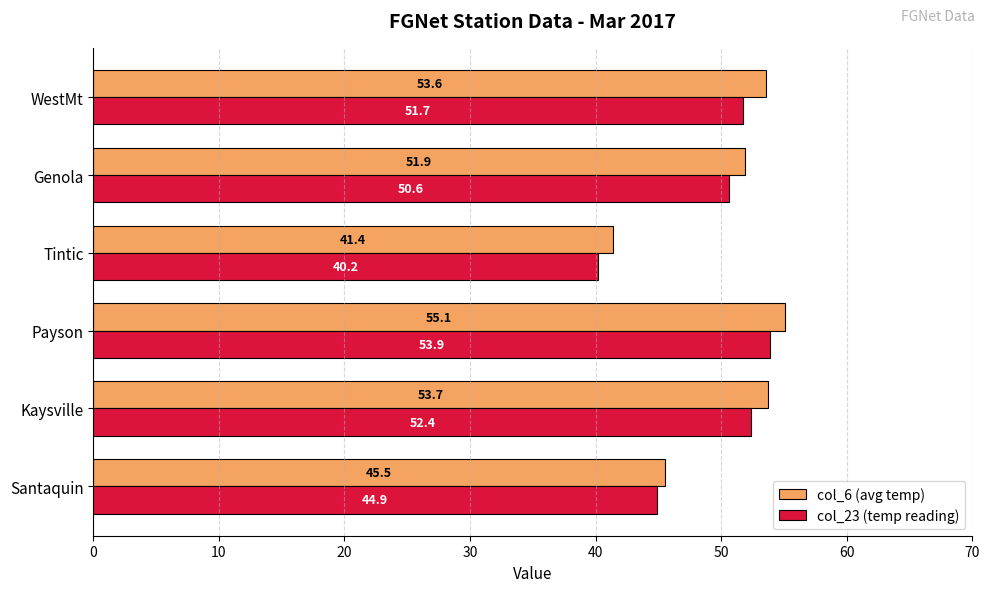

List the series in order of their peak value, highest first.

col_6 (avg temp), col_23 (temp reading)